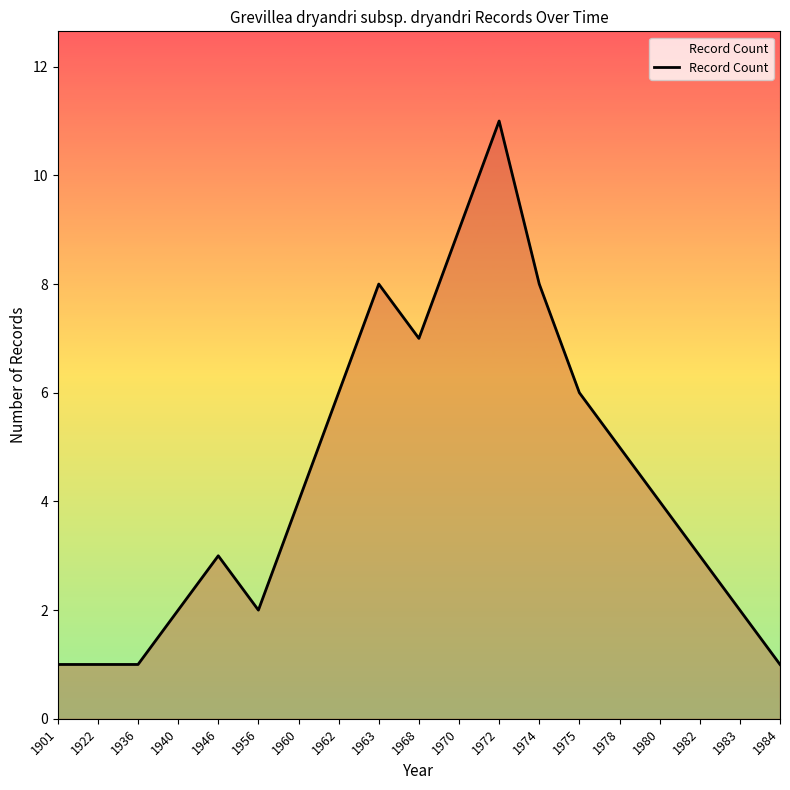

True or false: the data shows 2 at 1956.

True